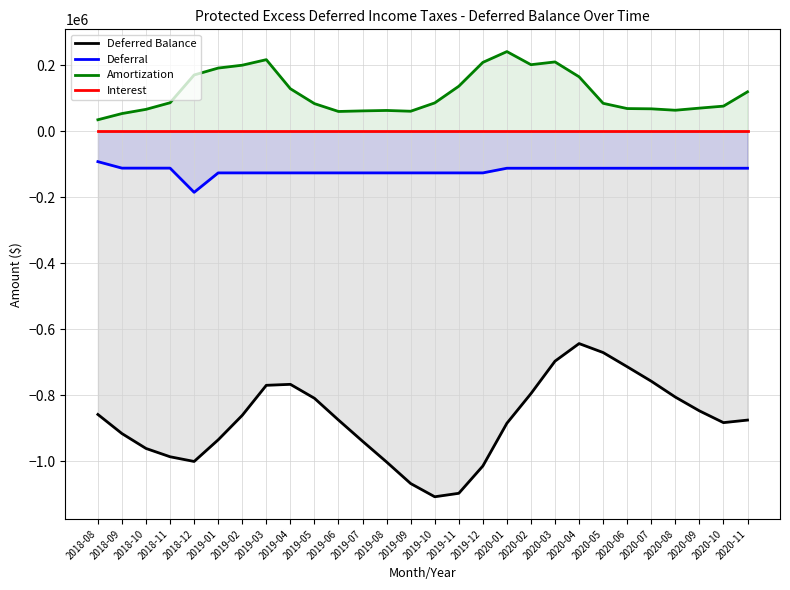

Reading right to left, transcribe all the data shown in this chart.

Deferred Balance: -875352.0	-883050.7	-847365.8	-805636.9	-757506.8	-713680.4	-670622.7	-643447.8	-696653.4	-794954.7	-884858.2	-1014491.1	-1097259.6	-1107757.8	-1067697.3	-1002397.3	-939453.4	-875218.6	-809207.0	-766991.7	-769925.0	-860934.9	-935174.4	-1000748.3	-986505.5	-961358.2	-916217.5	-858309.8
Deferral: -111949.6	-111949.6	-111949.6	-111949.6	-111949.6	-111949.6	-111949.6	-111949.6	-111949.6	-111949.6	-111949.6	-126096.3	-126096.3	-126096.3	-126096.3	-126096.3	-126096.3	-126096.3	-126096.3	-126096.3	-126096.3	-126096.3	-126096.3	-184967.2	-111661.4	-111661.4	-111661.4	-92025.5
Amortization: 119648.3	76264.7	70220.7	63819.4	68123.2	68891.9	84774.7	165155.1	210250.8	201853.2	241582.4	208864.8	136594.4	86035.9	60796.3	63152.4	61861.4	60084.8	83880.9	129029.6	217106.2	200335.8	191670.1	170724.4	86514.1	66520.7	53753.7	34981.6
Interest: 0.0	0.0	0.0	0.0	0.0	0.0	0.0	0.0	0.0	0.0	0.0	0.0	0.0	0.0	0.0	0.0	0.0	0.0	0.0	0.0	0.0	0.0	0.0	0.0	0.0	0.0	0.0	0.0